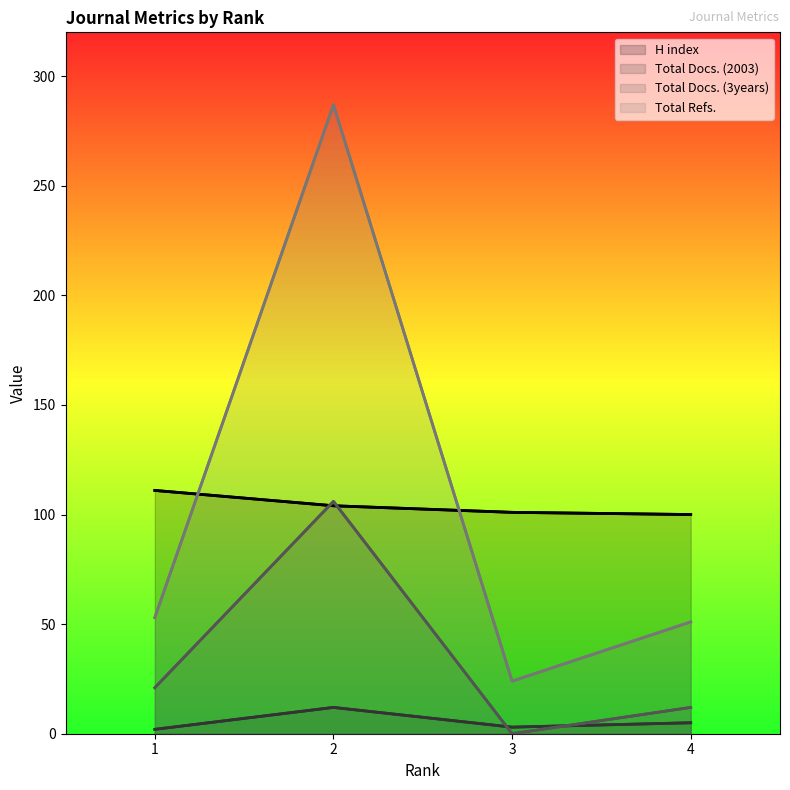

How many intersections are there between H index and Total Refs.?

2